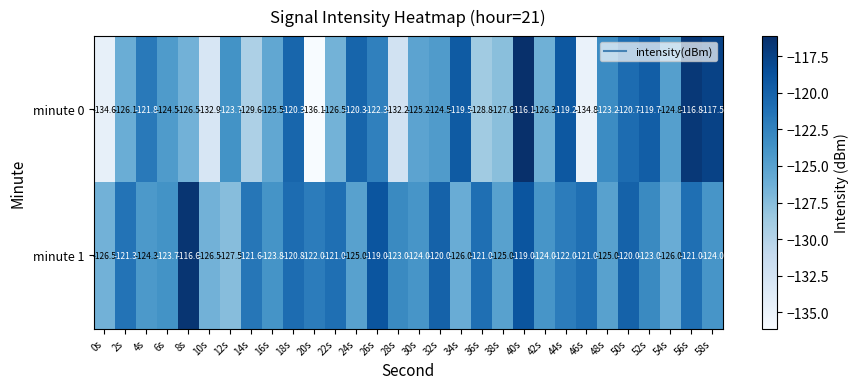

What is the difference between the highest and lowest values at 14s?

8.0